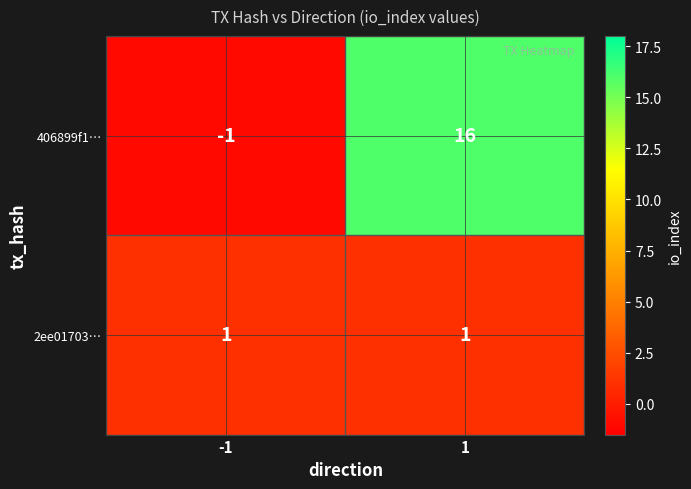

The value of 2ee01703… at 1 is 1. True or false?

True